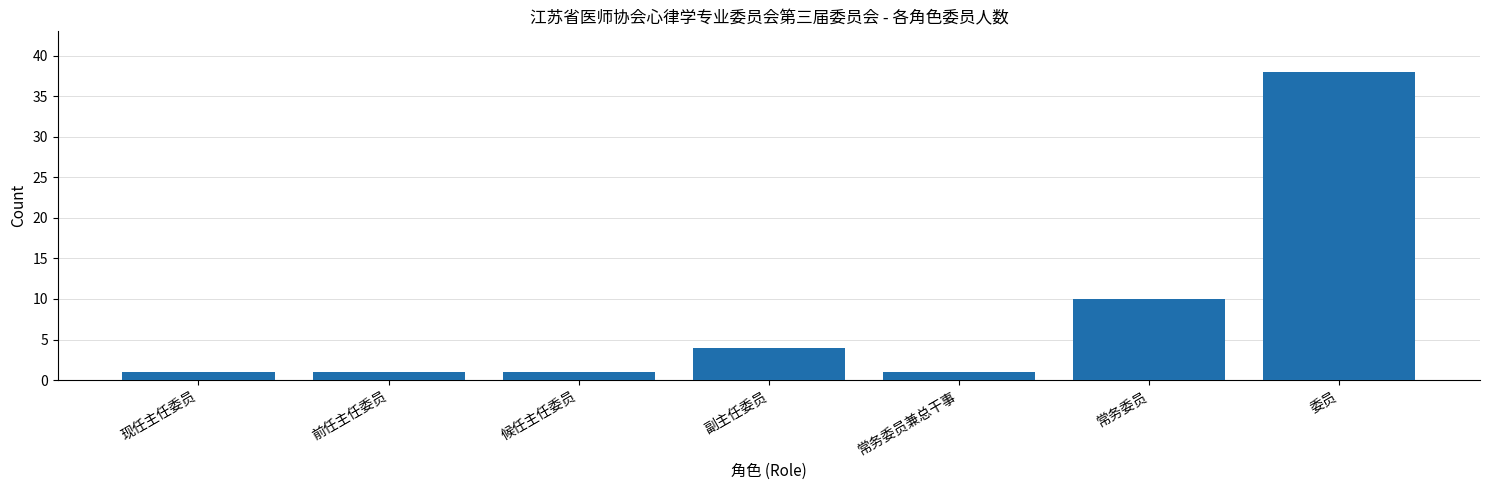

Which has a higher value, 现任主任委员 or 副主任委员?

副主任委员